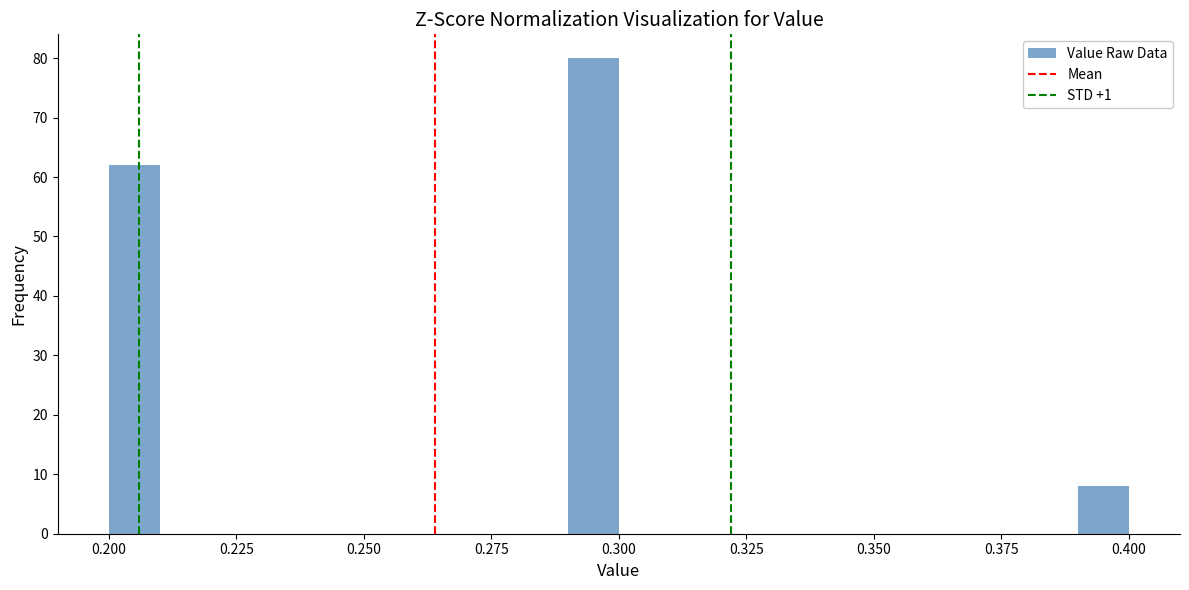

Around what value on the x-axis is the tallest bar? Give the approximate position of its centre, as read against the axis.

0.295